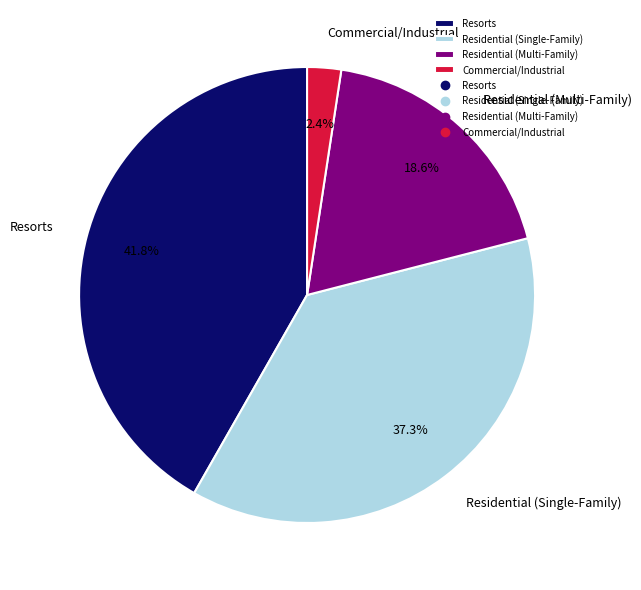

Approximately how many times larger is the value at Residential (Single-Family) compared to Commercial/Industrial?

15.5